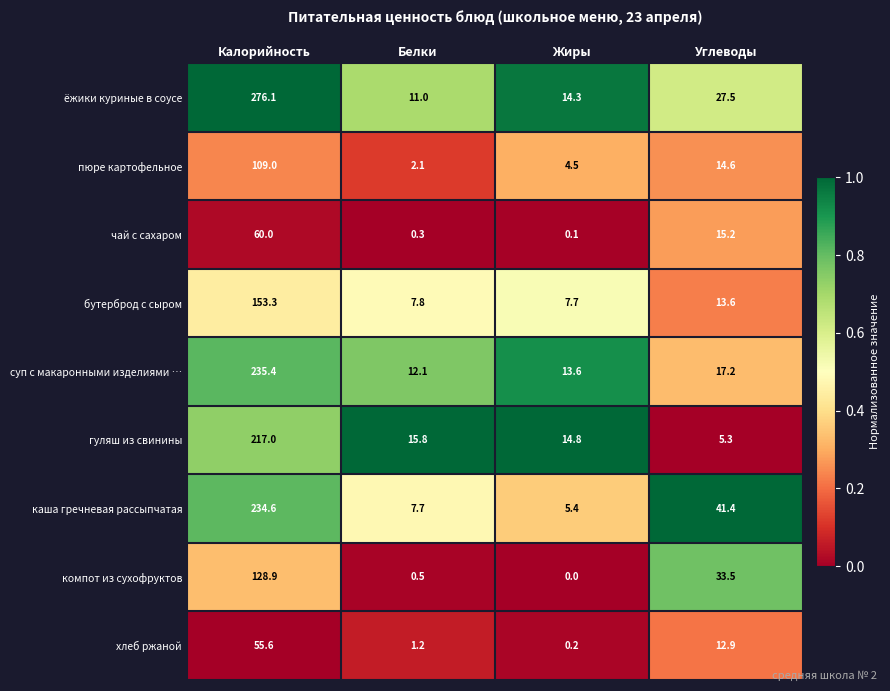

At which category is the sum across all series the highest?

Калорийность